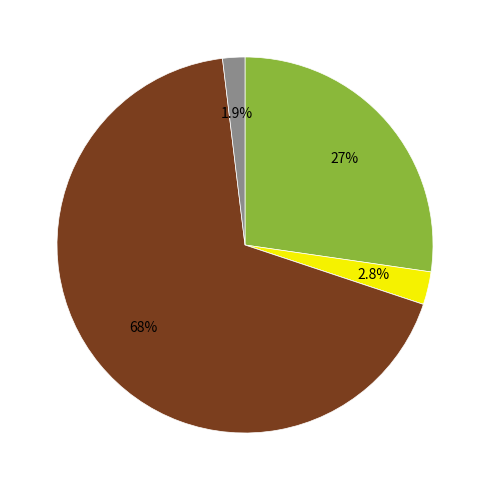

Does any single category account for the majority?

Yes